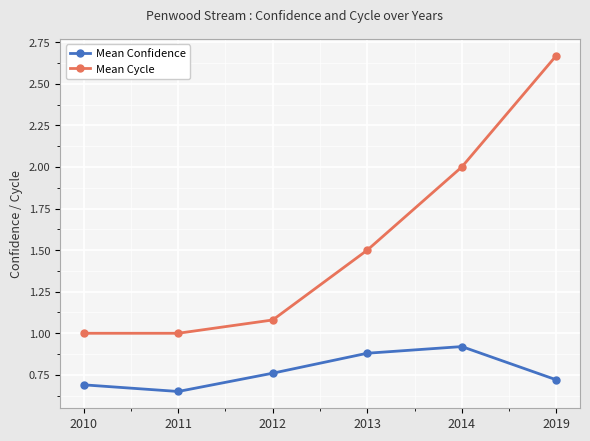

Does the chart display data point markers on the line(s)?

Yes